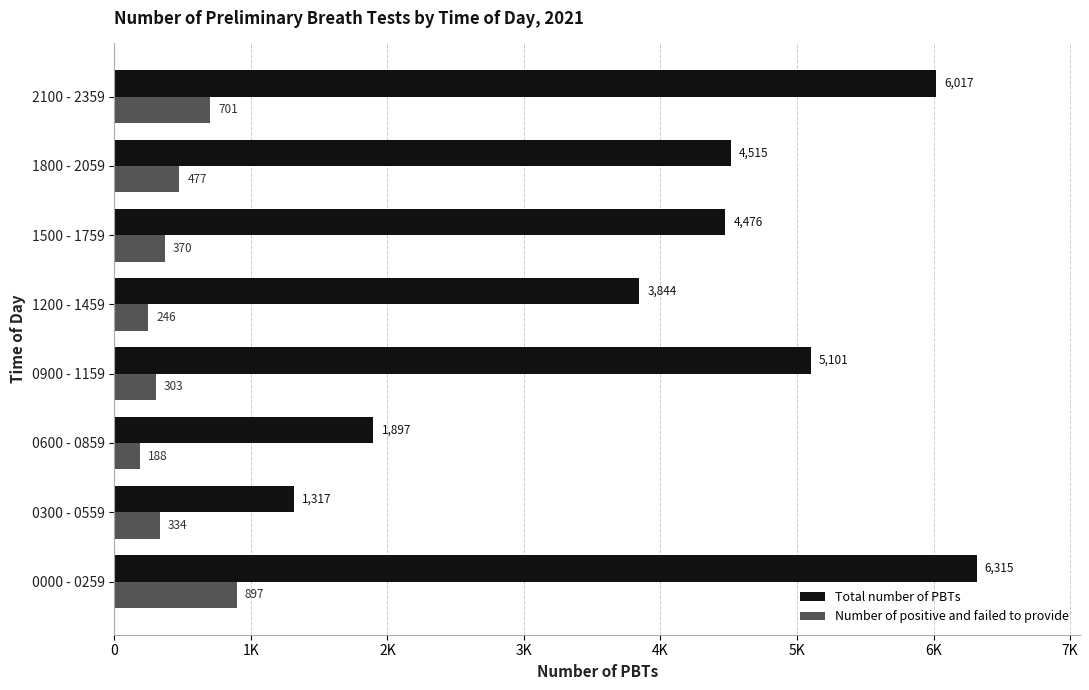

What are all the series names shown in the legend?

Total number of PBTs, Number of positive and failed to provide